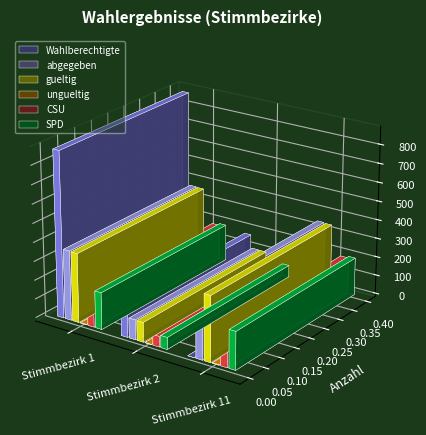

Rank the series by their maximum value, from lowest to highest.

ungueltig, CSU, SPD, gueltig, abgegeben, Wahlberechtigte